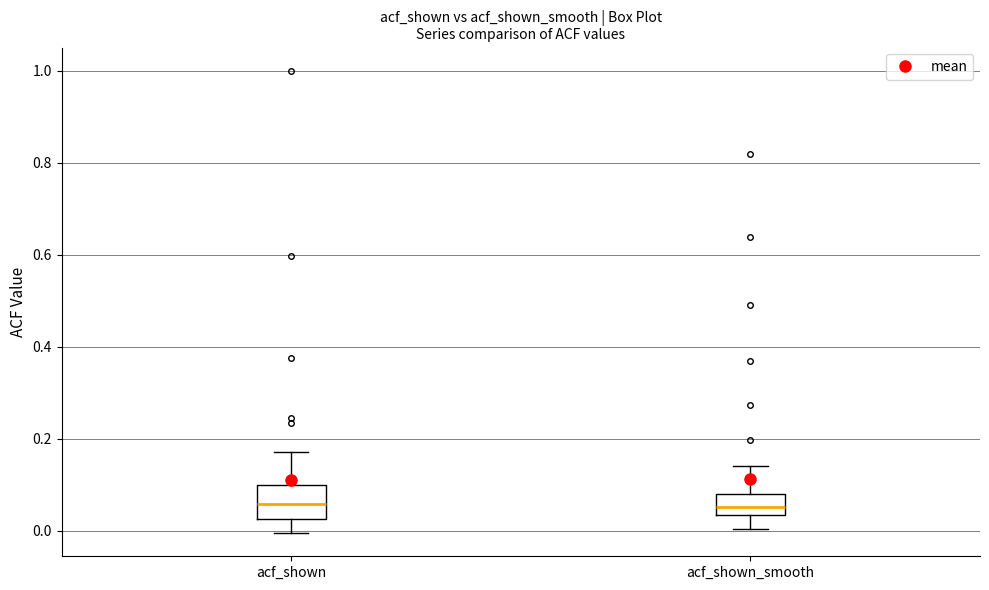

Comparing the boxes themselves (not the whiskers), which one is the tallest?

acf_shown